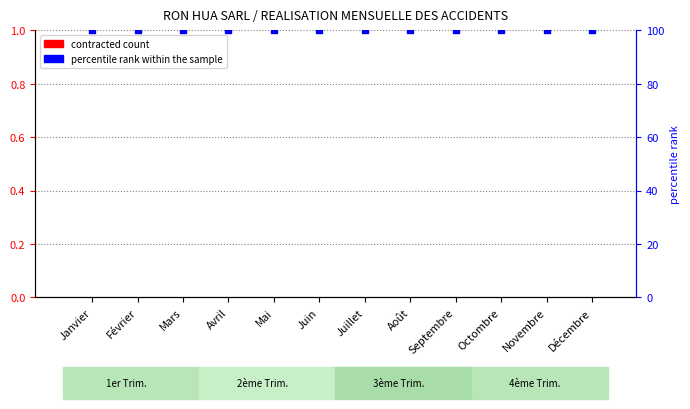

Which series has the widest spread of Y values?

NOMBRE PERSONNE CONTRACTEE